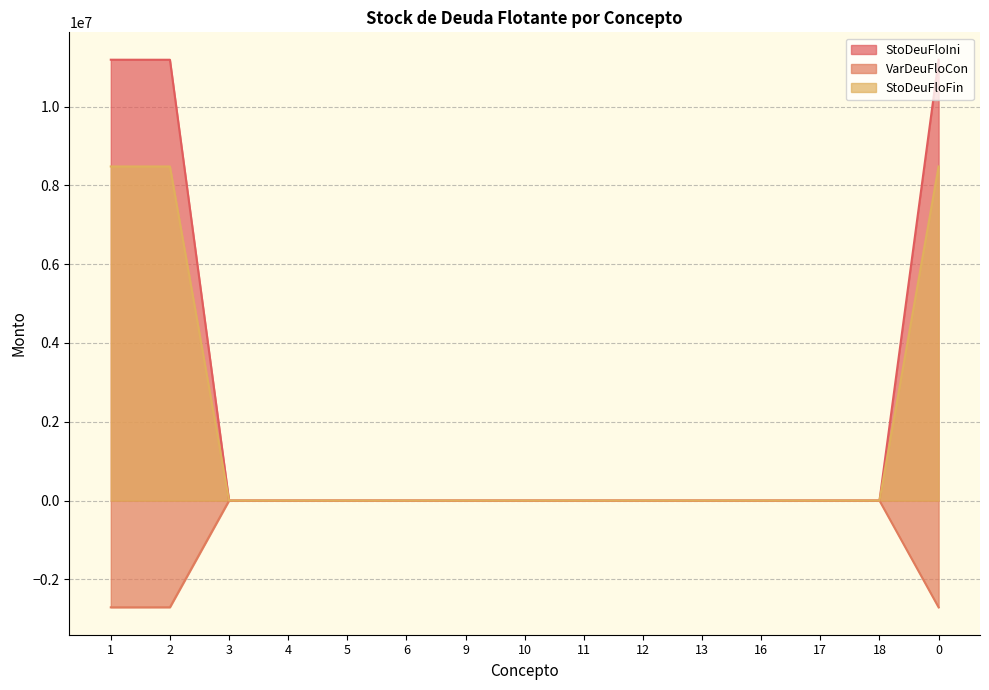

What is the sum of the VarDeuFloCon values at 2 and 4?

-2707679.6